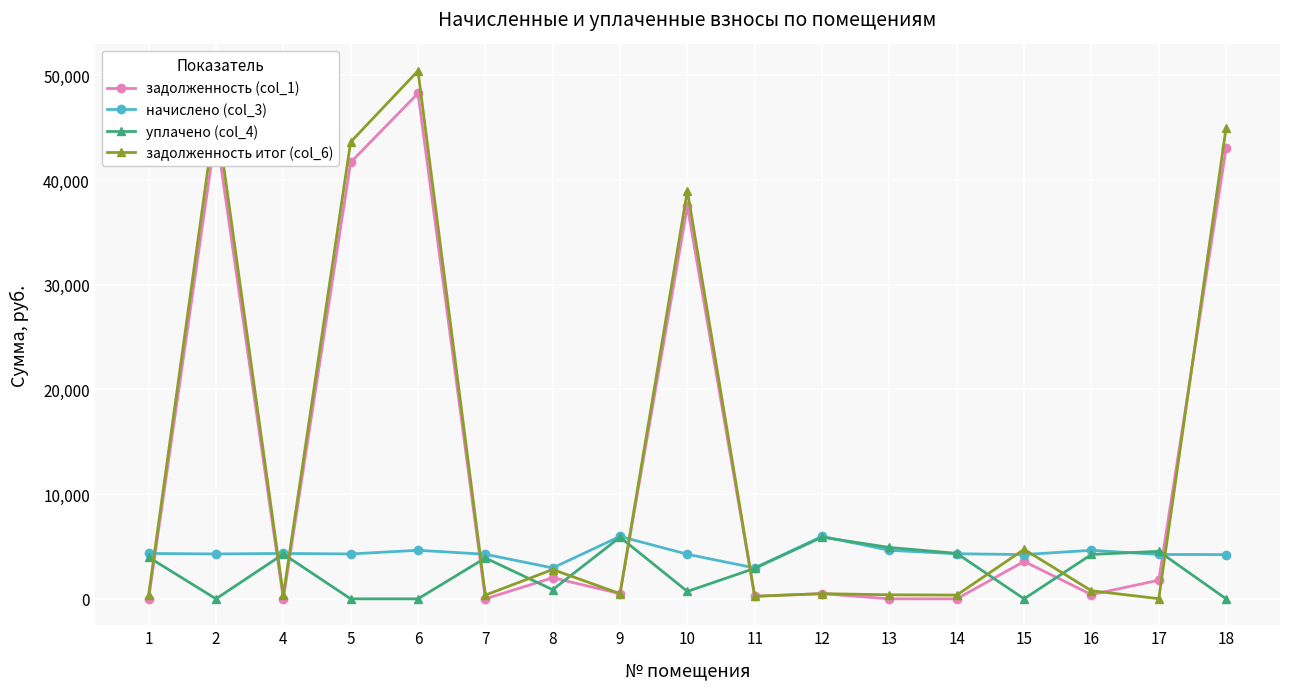

At which label is уплачено (col_4) closest to 2944?

11